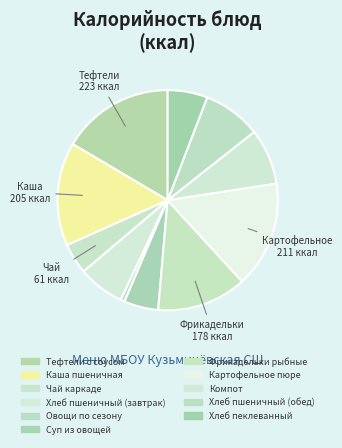

What percentage is the Каша пшеничная slice, to the nearest percent?

15%